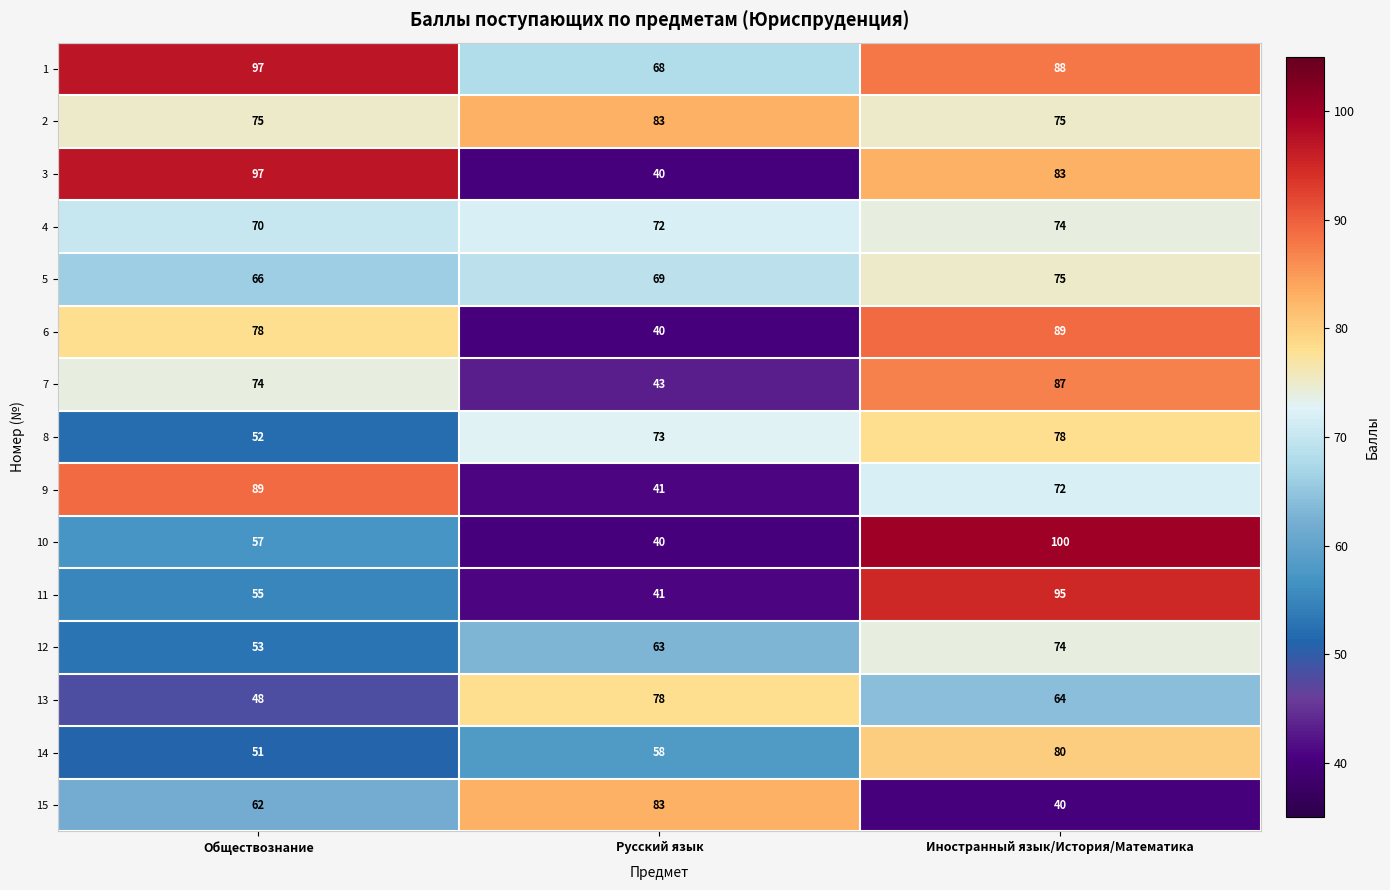

The 15 series shows 55 at Русский язык. True or false?

False